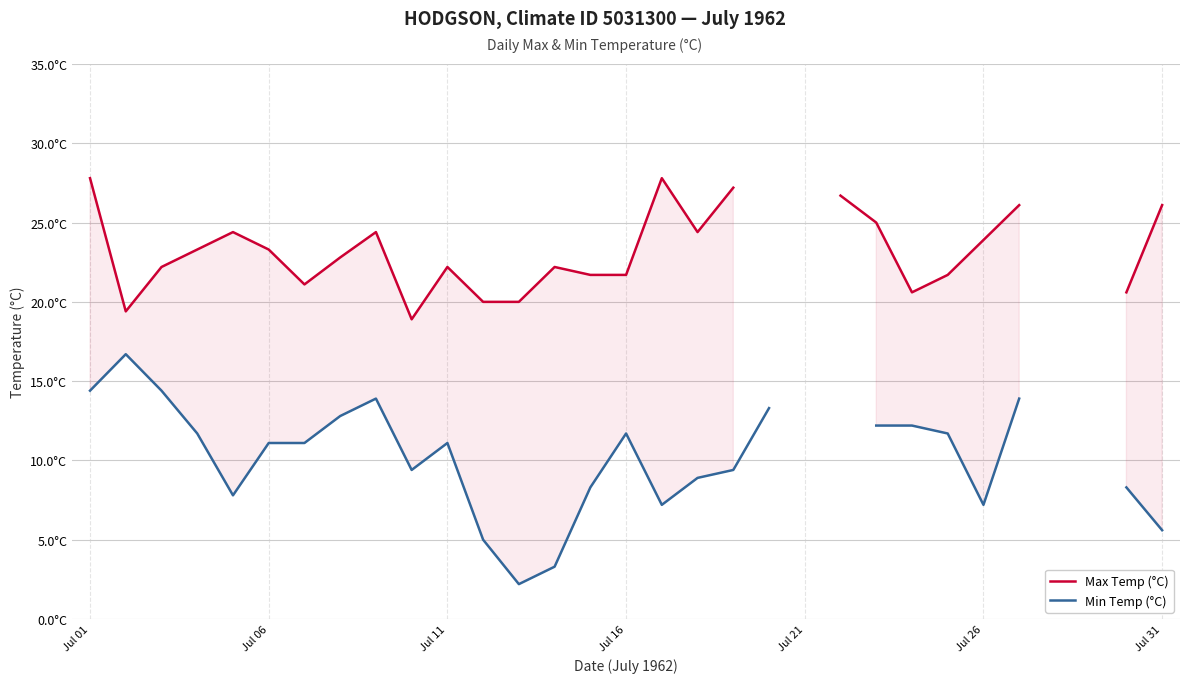

At which category is the sum across all series the highest?

Jul 01